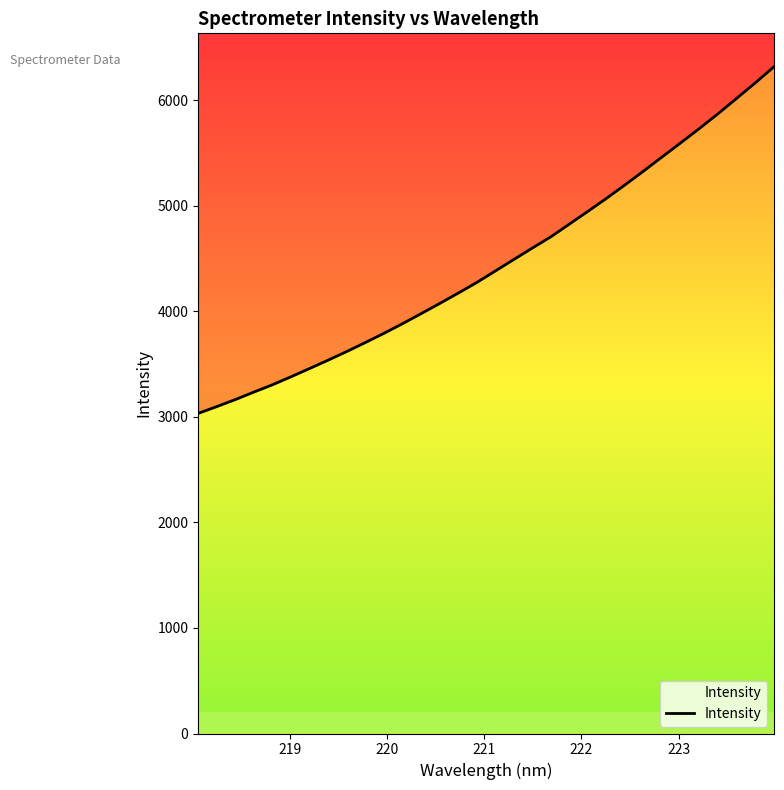

How many values exceed 4384?

16